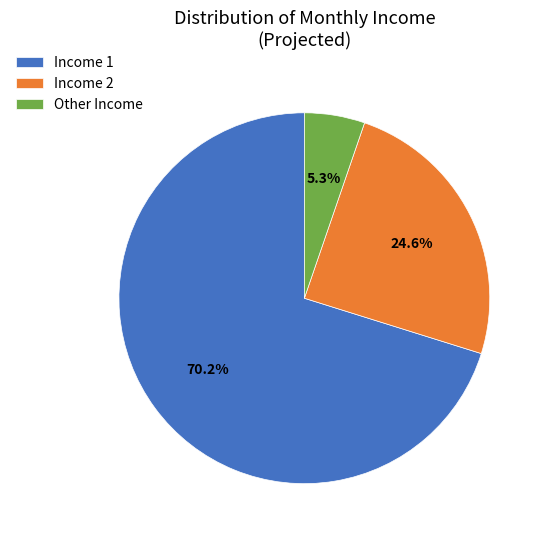

Is there any slice that represents more than half of the pie?

Yes